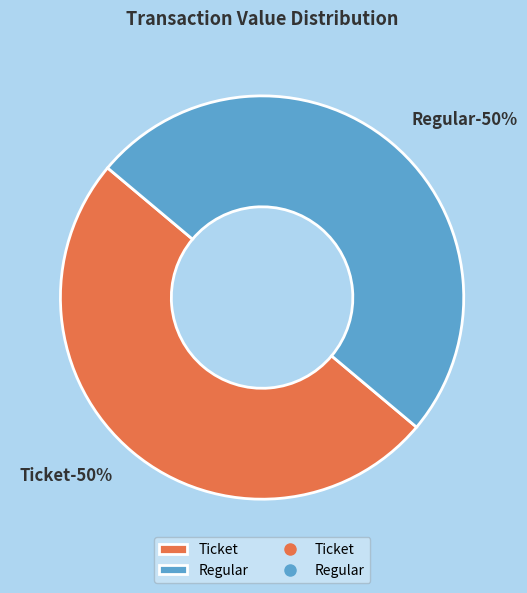

To the nearest percent, what is the combined percentage of Ticket (io_index=0) and Regular (io_index=4)?

100%